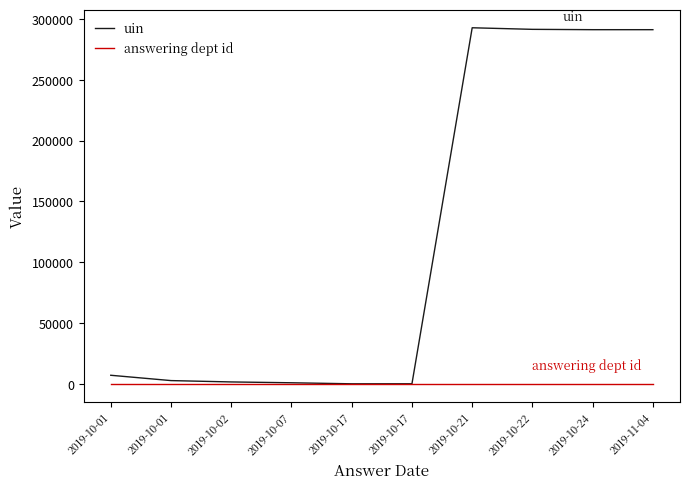

What is the smallest value displayed?

53